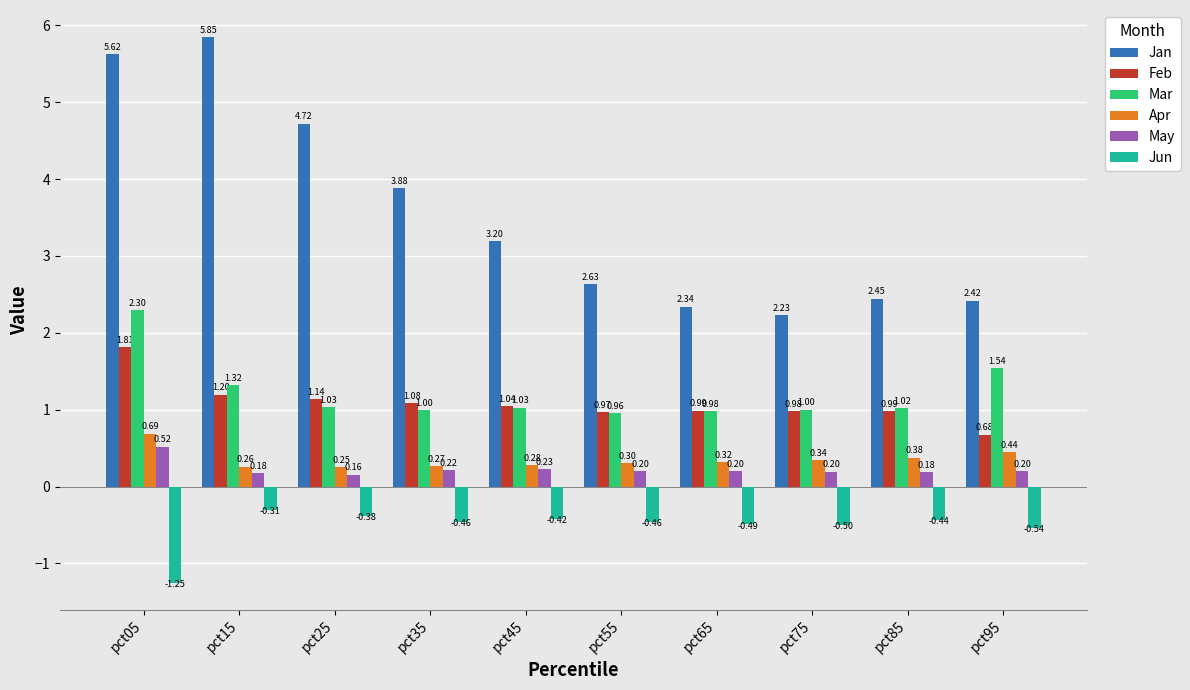

True or false: Feb has a value of 1.7 at pct65.

False